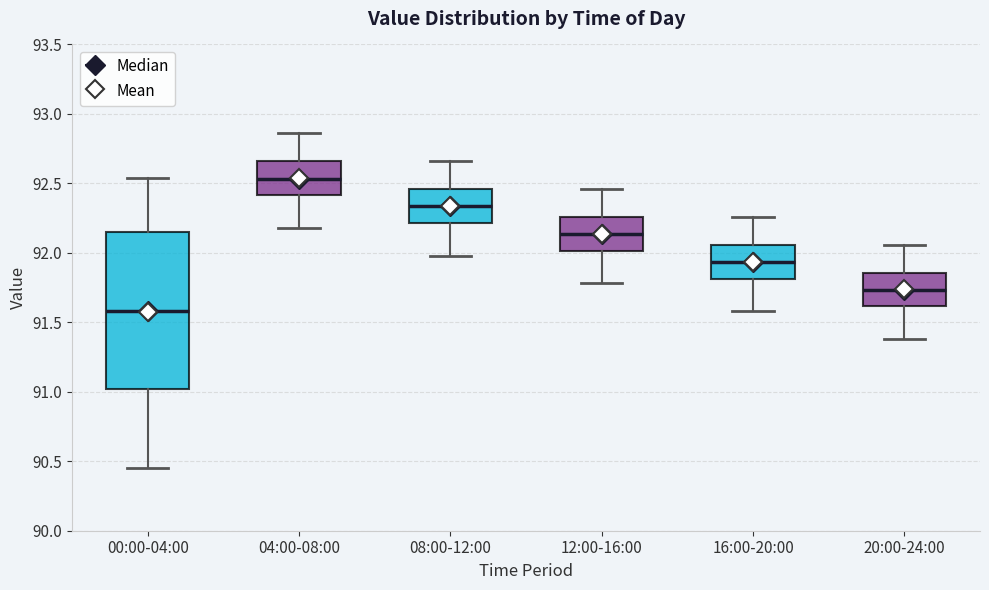

Reading left to right, transcribe this box plot: for each box, give where its median line is, the range the box spans, and where its two whiskers end, as read against the y-axis. The values are not printed on the chart, so give them approximately, as read against the axis.

00:00-04:00: median 91.60, box 91.00 to 92.15, whiskers 90.45 to 92.55
04:00-08:00: median 92.55, box 92.40 to 92.65, whiskers 92.20 to 92.85
08:00-12:00: median 92.35, box 92.20 to 92.45, whiskers 92.00 to 92.65
12:00-16:00: median 92.15, box 92.00 to 92.25, whiskers 91.80 to 92.45
16:00-20:00: median 91.95, box 91.80 to 92.05, whiskers 91.60 to 92.25
20:00-24:00: median 91.75, box 91.60 to 91.85, whiskers 91.40 to 92.05